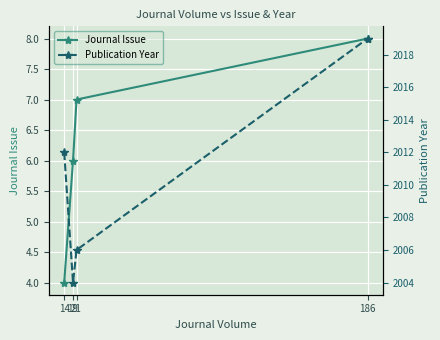

Which series has the widest spread of values?

Publication Year